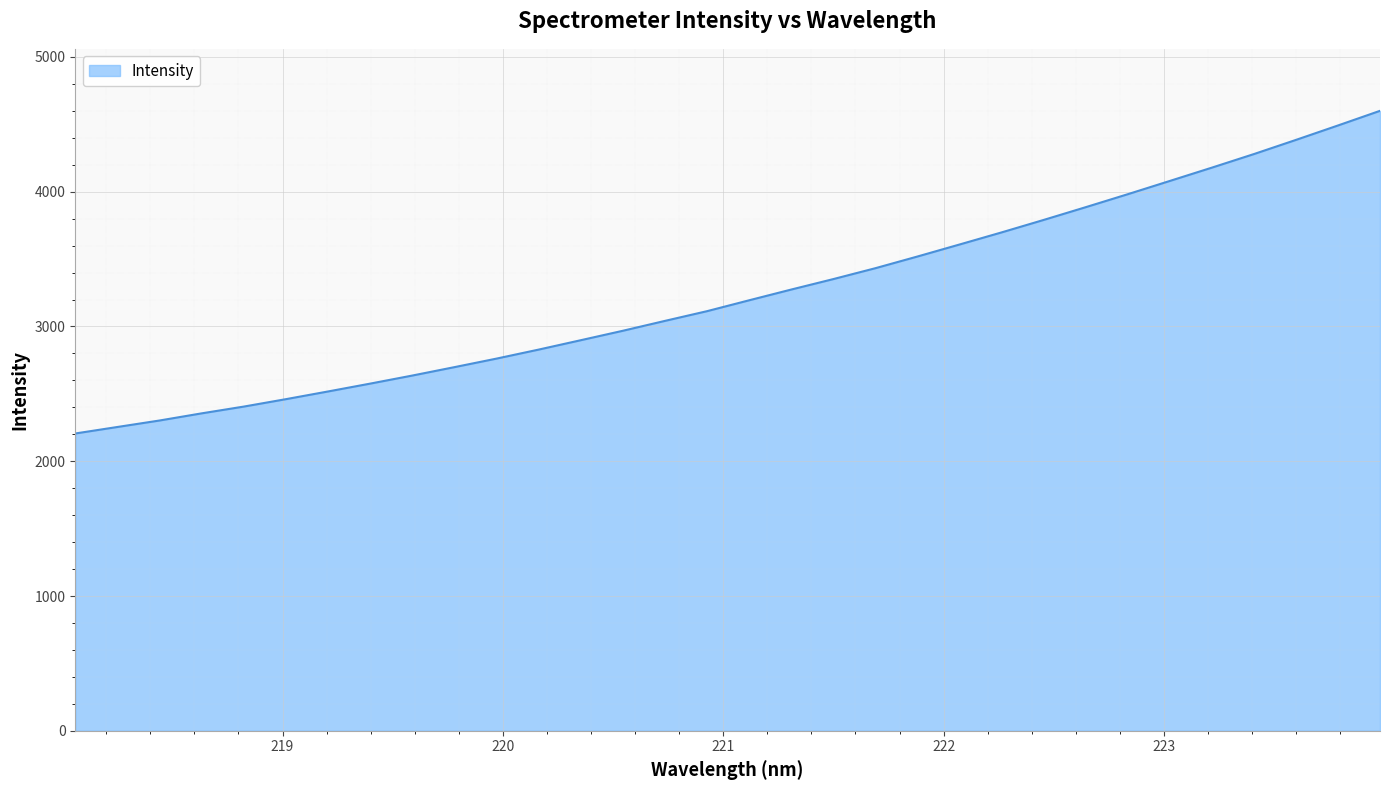

What is the difference between the maximum and second lowest values?

2346.1